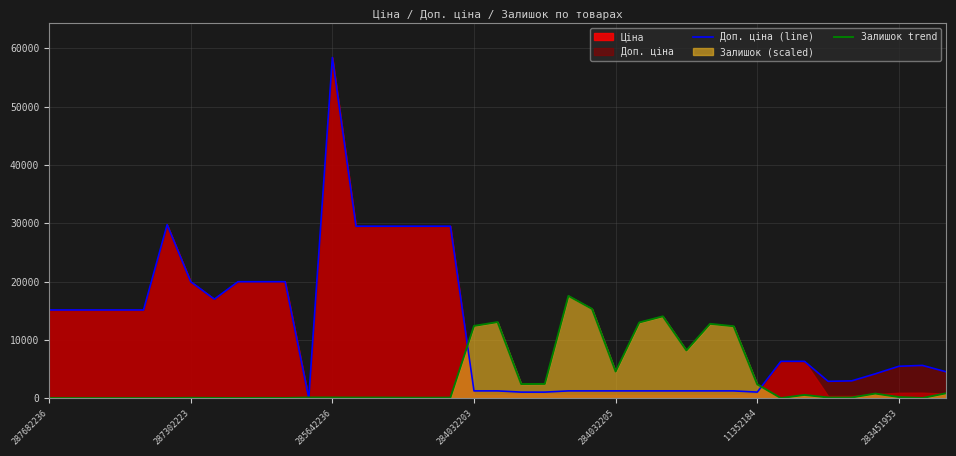

What is the average value of the Залишок trend series?

3423.3